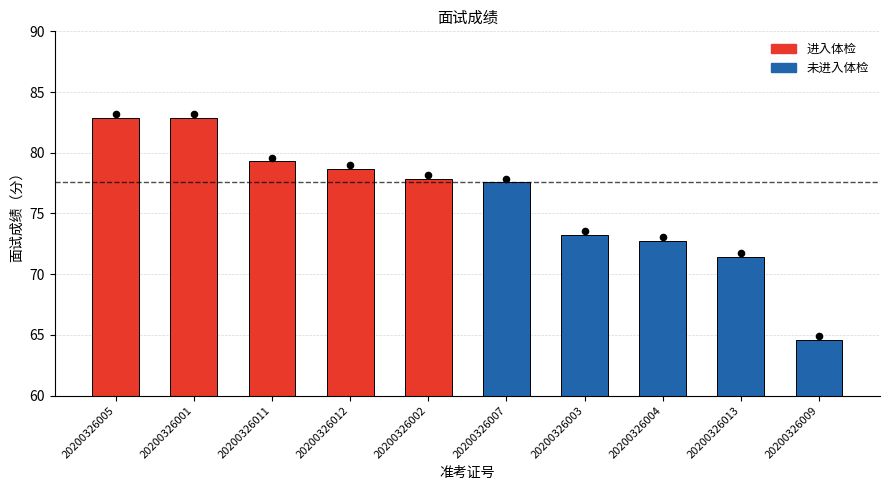

What is the change in value from 20200326001 to 20200326004?

-10.1